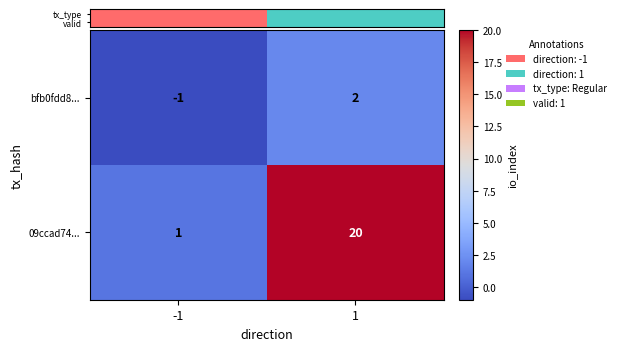

At which category is the sum across all series the highest?

1